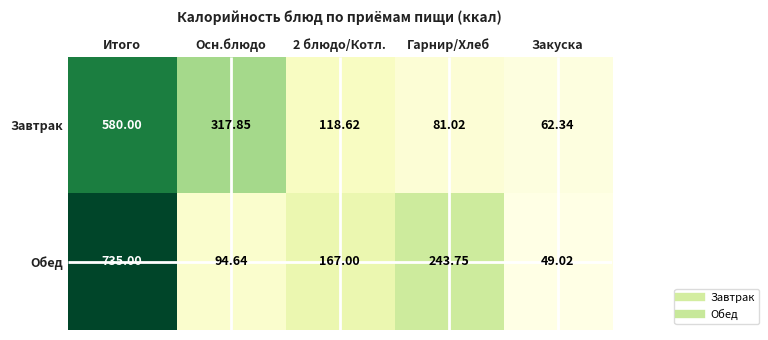

Is it true that Завтрак equals 102.2 at Закуска?

False